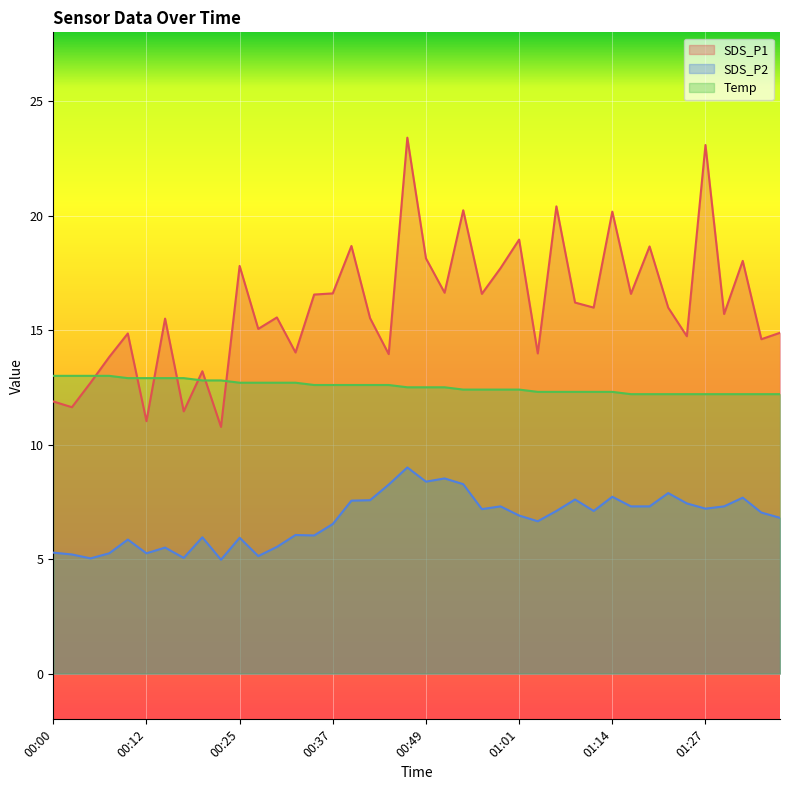

True or false: Temp and SDS_P2 cross at least once.

False